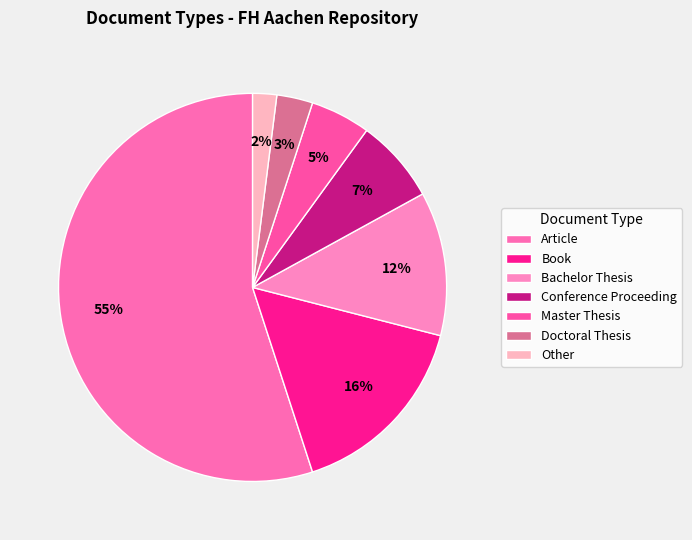

Is there a majority slice in this chart?

Yes